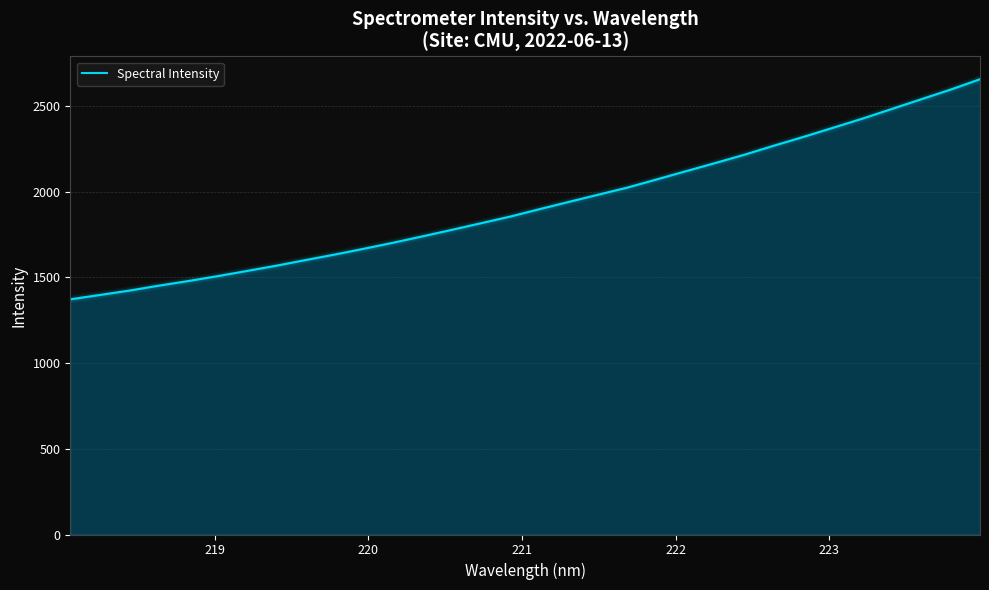

What is the smallest value displayed?

1372.1